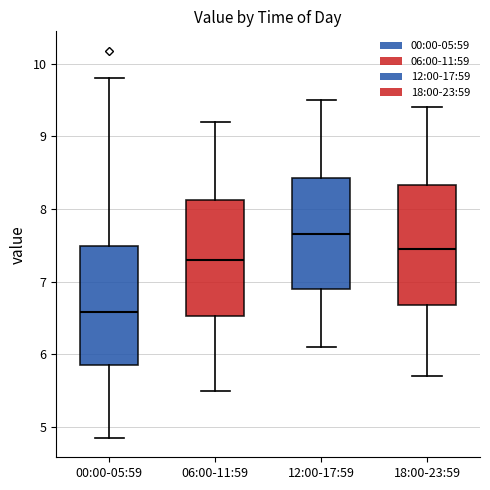

Which box has the highest median line?

12:00-17:59